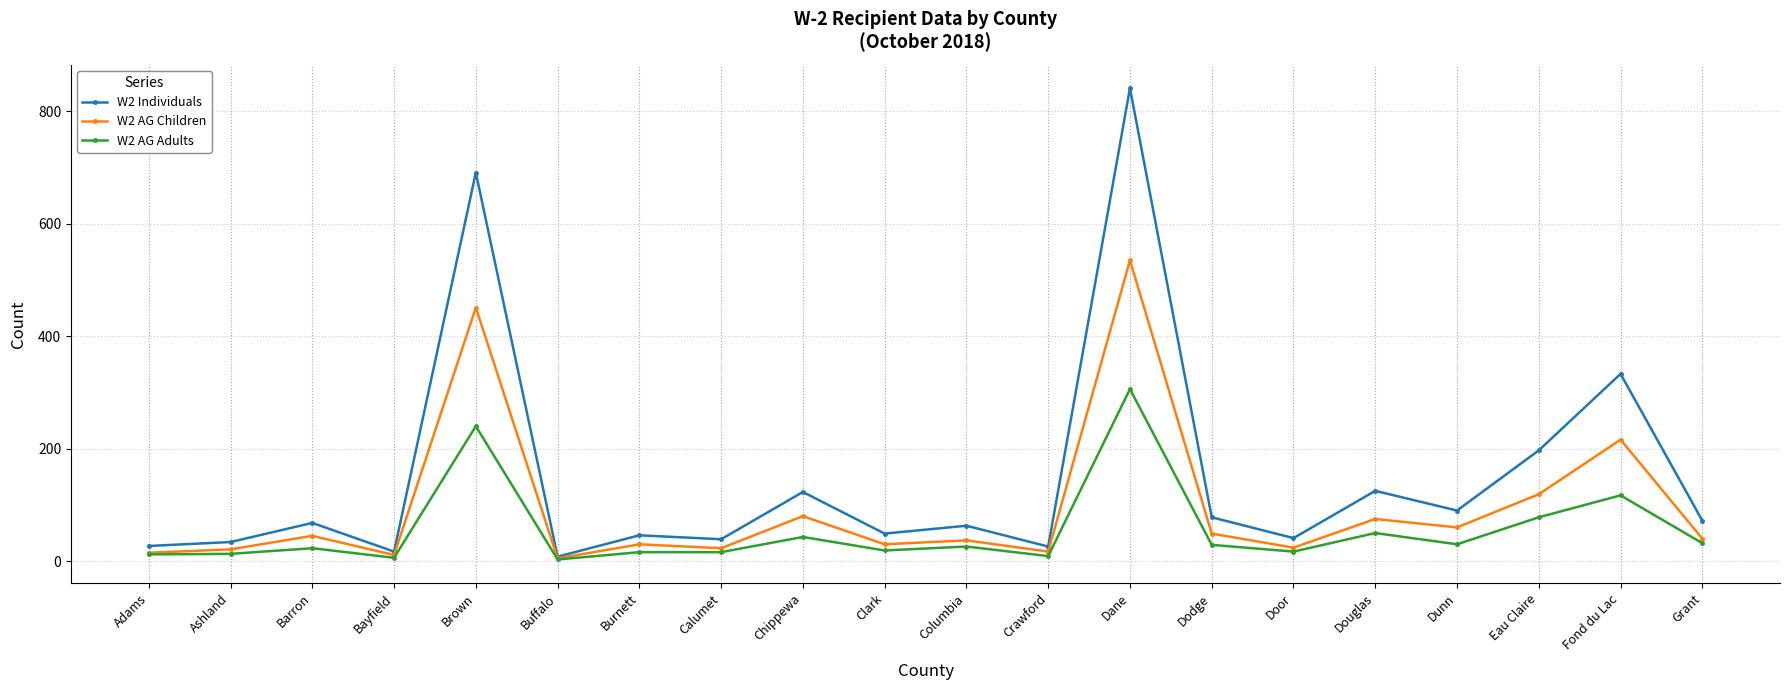

List the series in order of their peak value, highest first.

W2 Individuals, W2 AG Children, W2 AG Adults